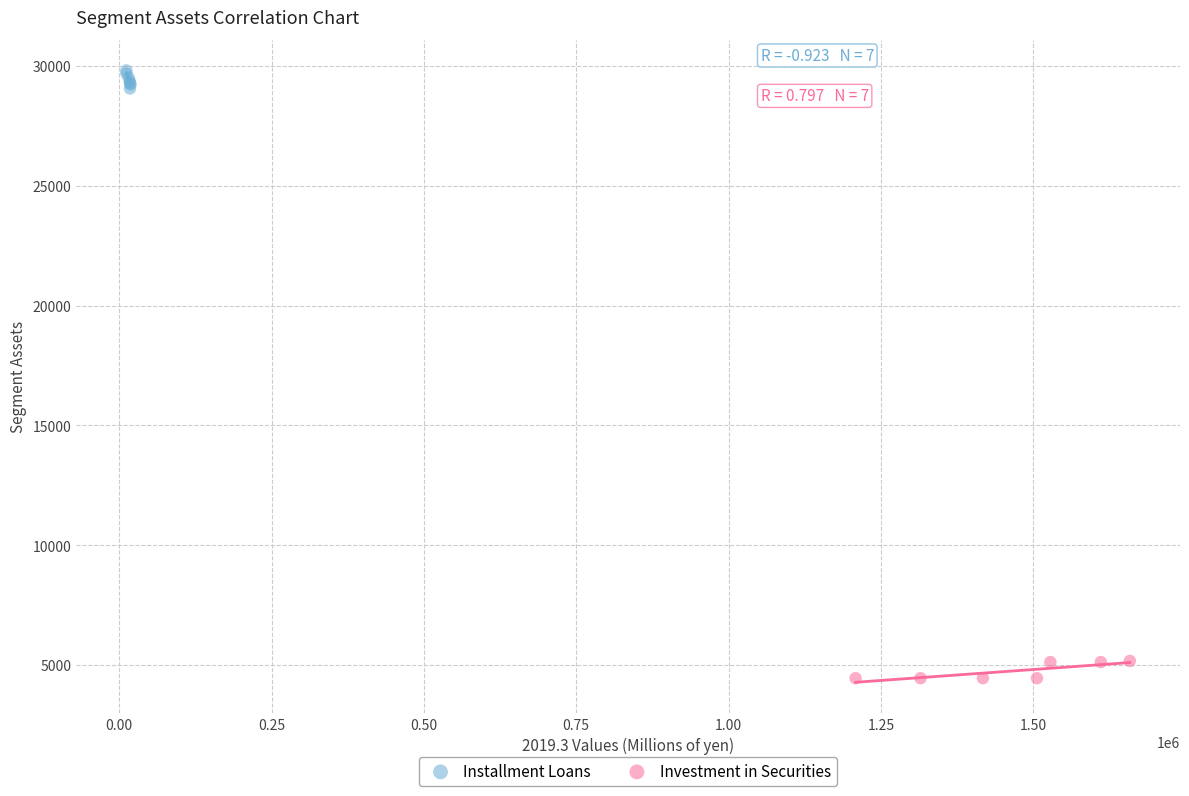

Which series contains the highest Y value?

Installment Loans